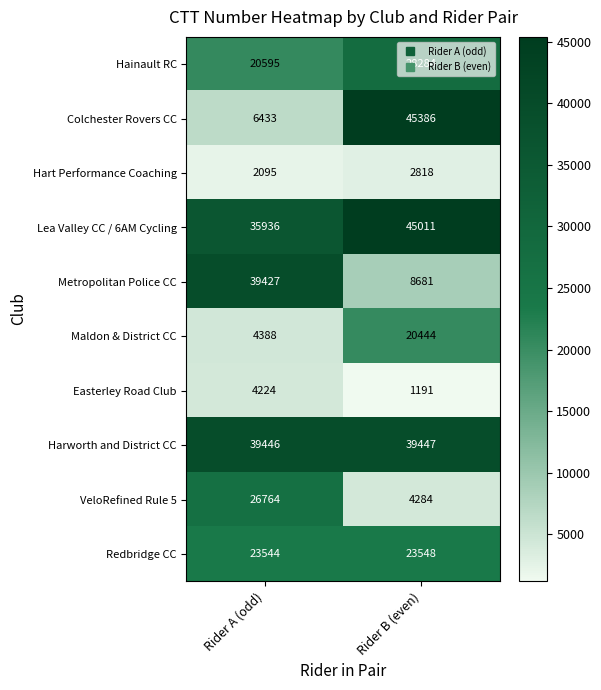

Rank the series by their maximum value, from highest to lowest.

Colchester Rovers CC, Lea Valley CC / 6AM Cycling, Harworth and District CC, Metropolitan Police CC, Hainault RC, VeloRefined Rule 5, Redbridge CC, Maldon & District CC, Easterley Road Club, Hart Performance Coaching